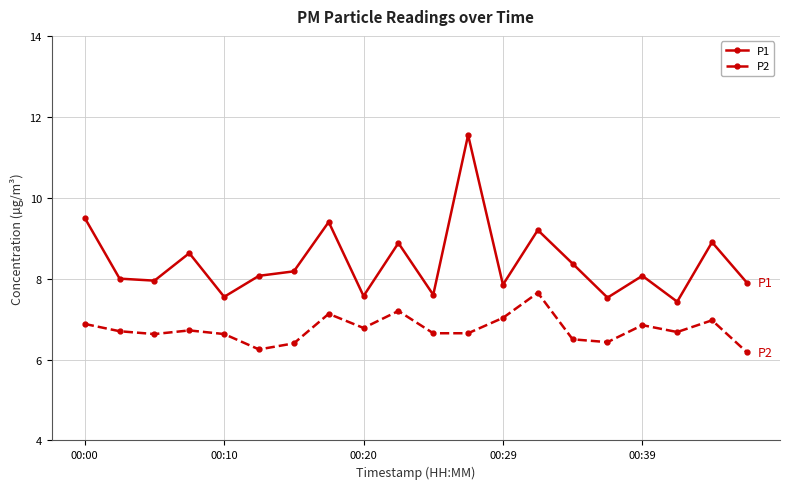

Does the chart have visible grid lines?

Yes